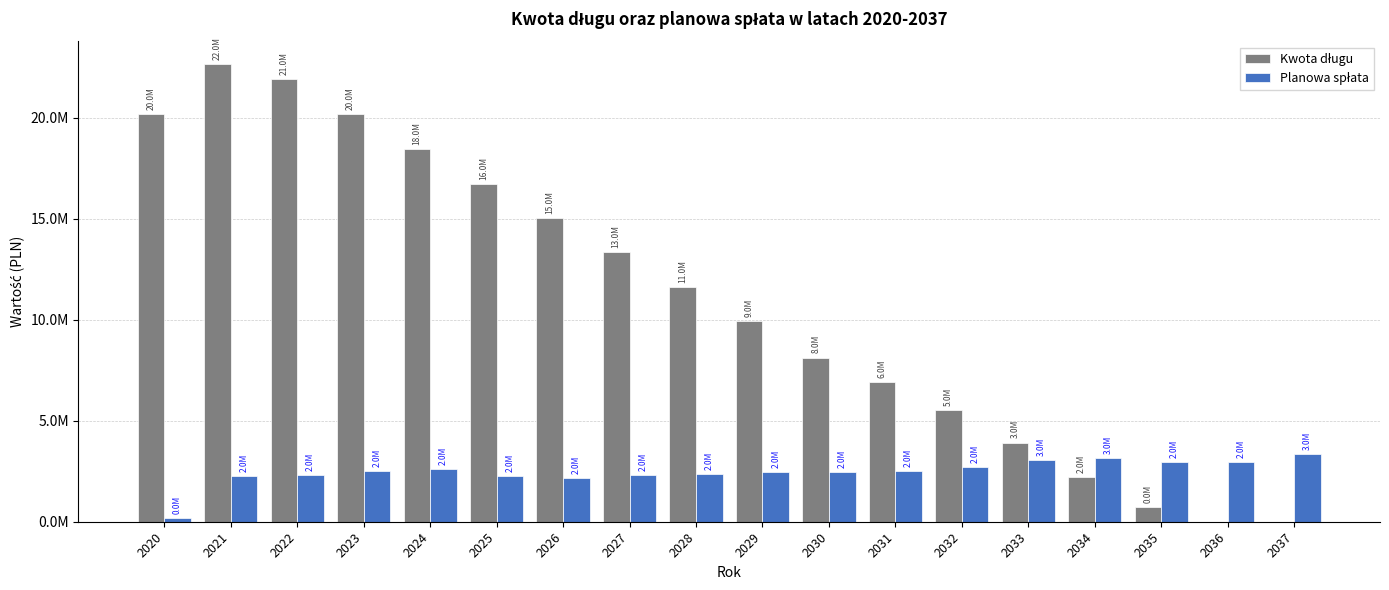

What is the sum of the Kwota długu values at 2024 and 2035?

19140124.2